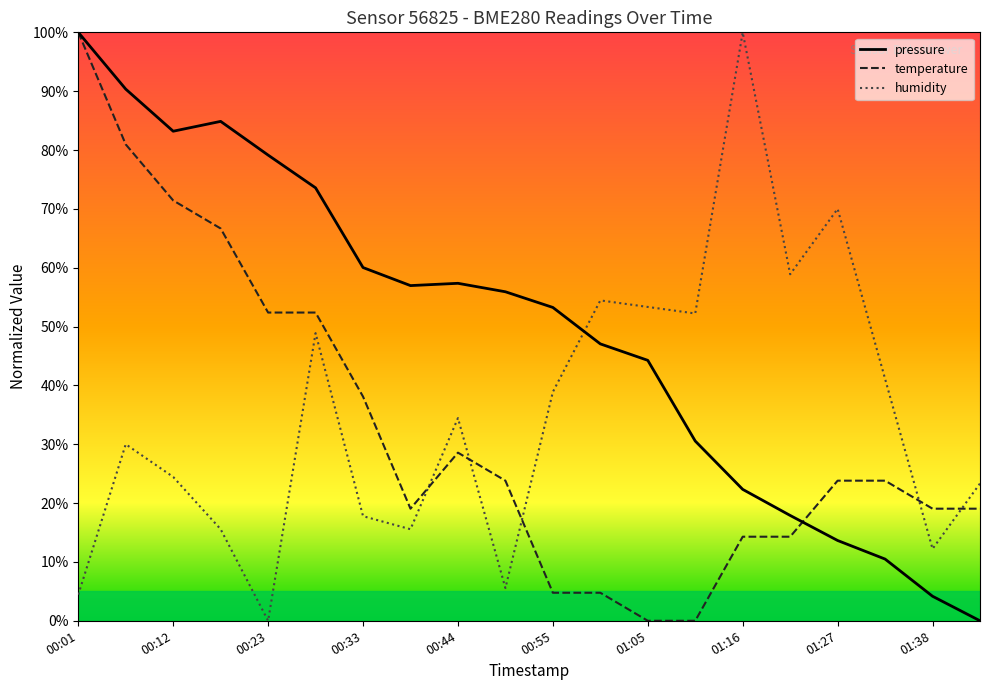

How many times do temperature and humidity cross each other?

5